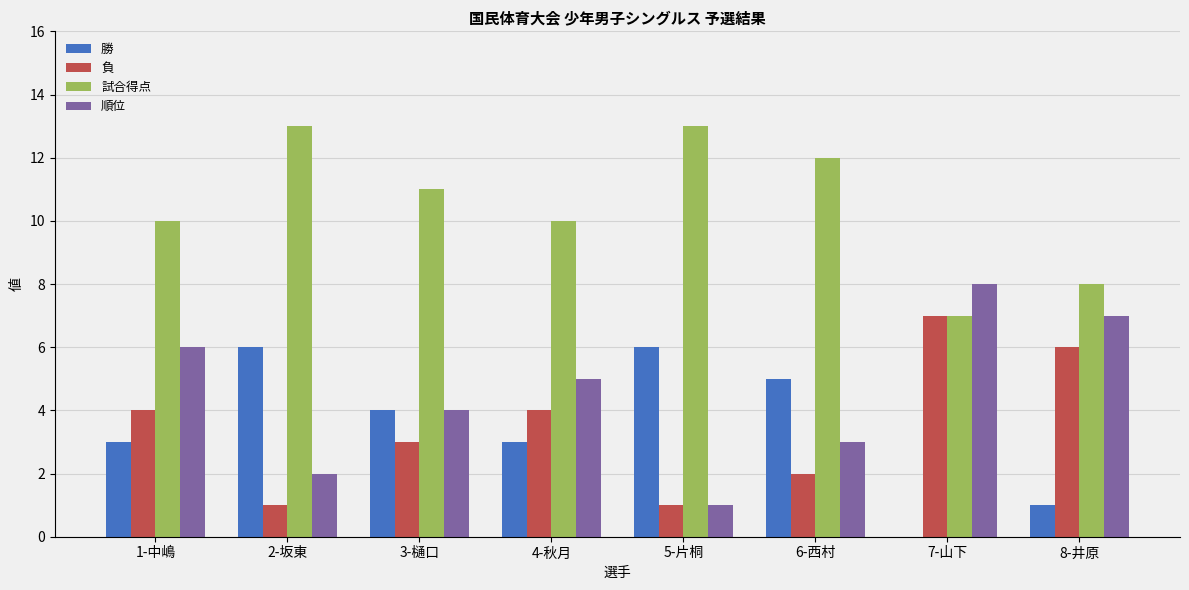

What is the sum of all 試合得点 values?

84